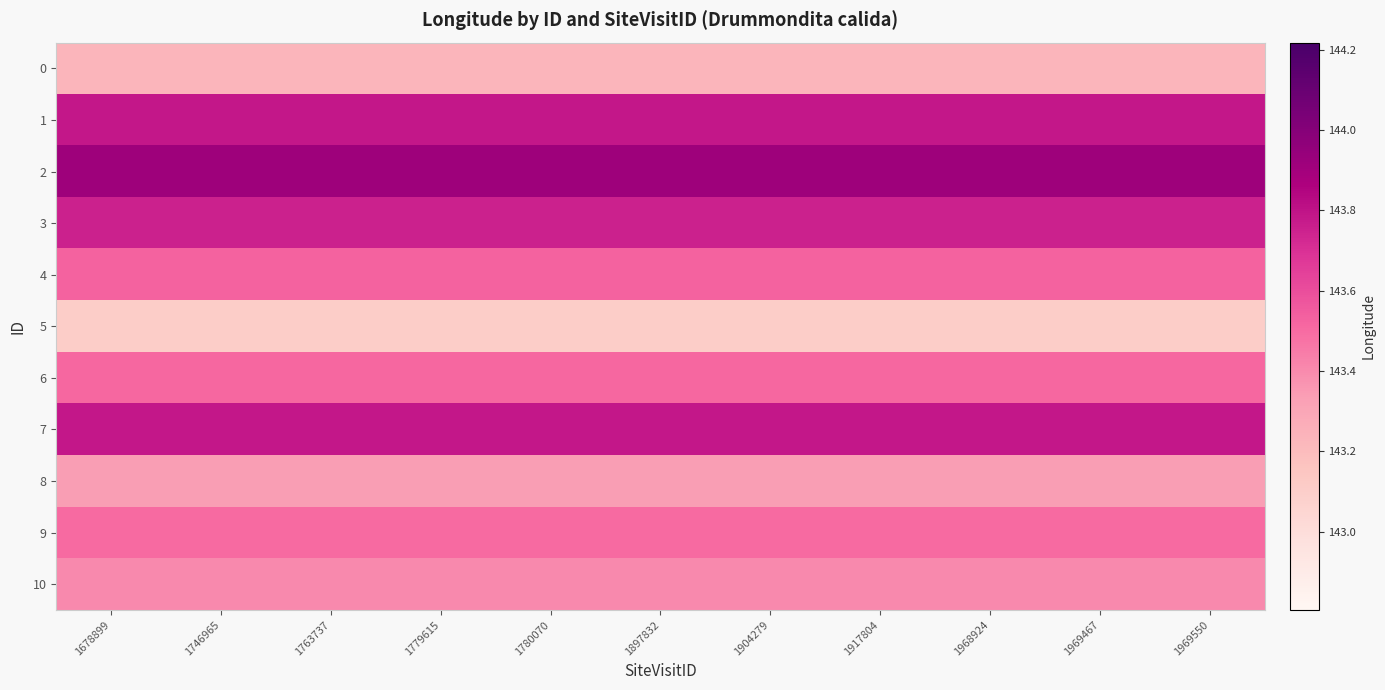

List the series in order of their peak value, highest first.

2, 1, 7, 3, 4, 6, 9, 10, 8, 0, 5